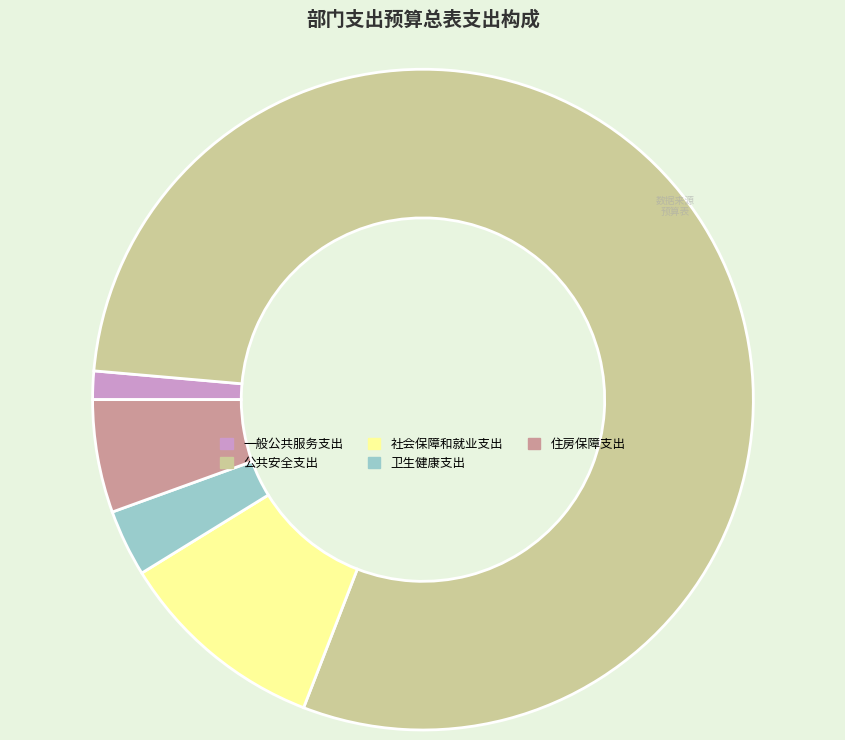

Between 一般公共服务支出 and 住房保障支出, which is larger?

住房保障支出